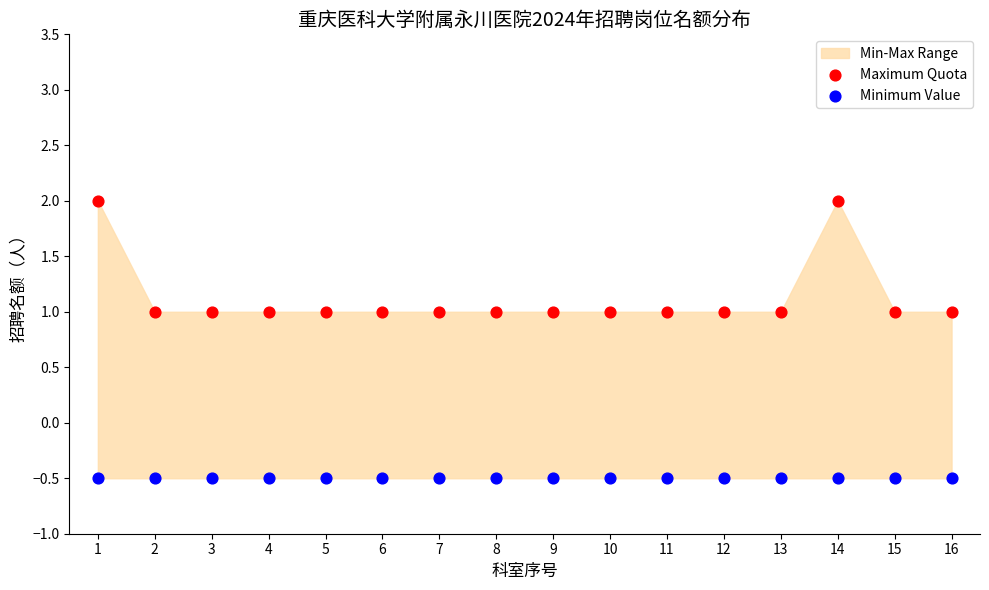

Which series contains the highest Y value?

Maximum Quota